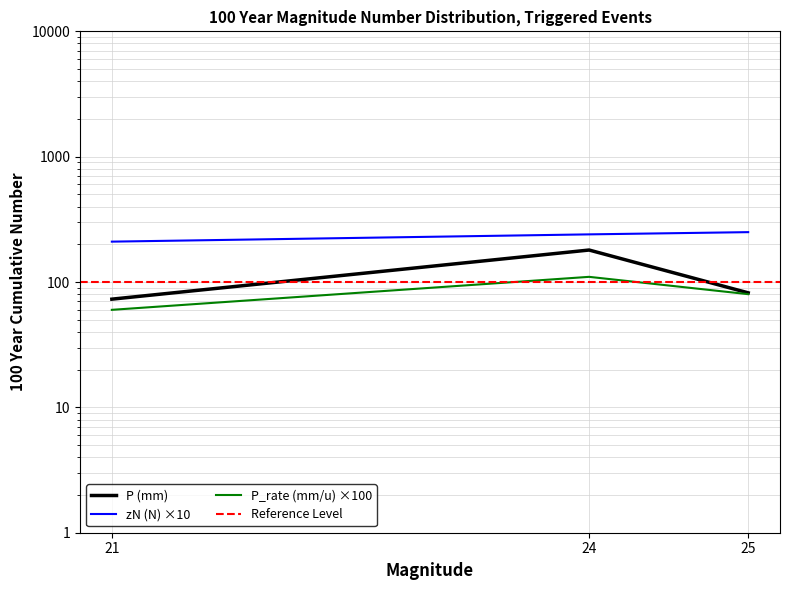

The value of P (mm) at 21 is 128.7. True or false?

False